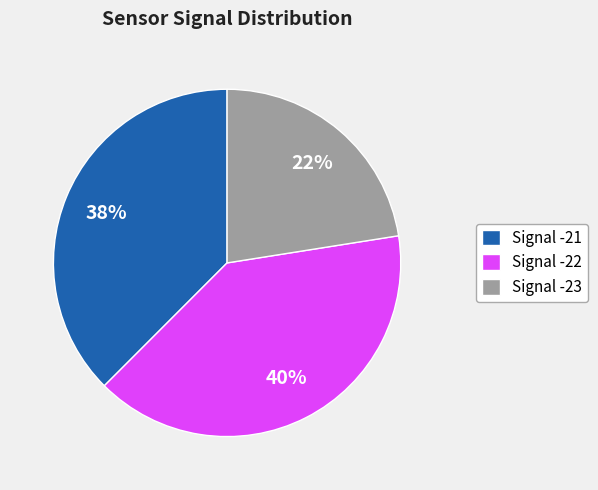

Which has a higher value, Signal -22 or Signal -23?

Signal -22